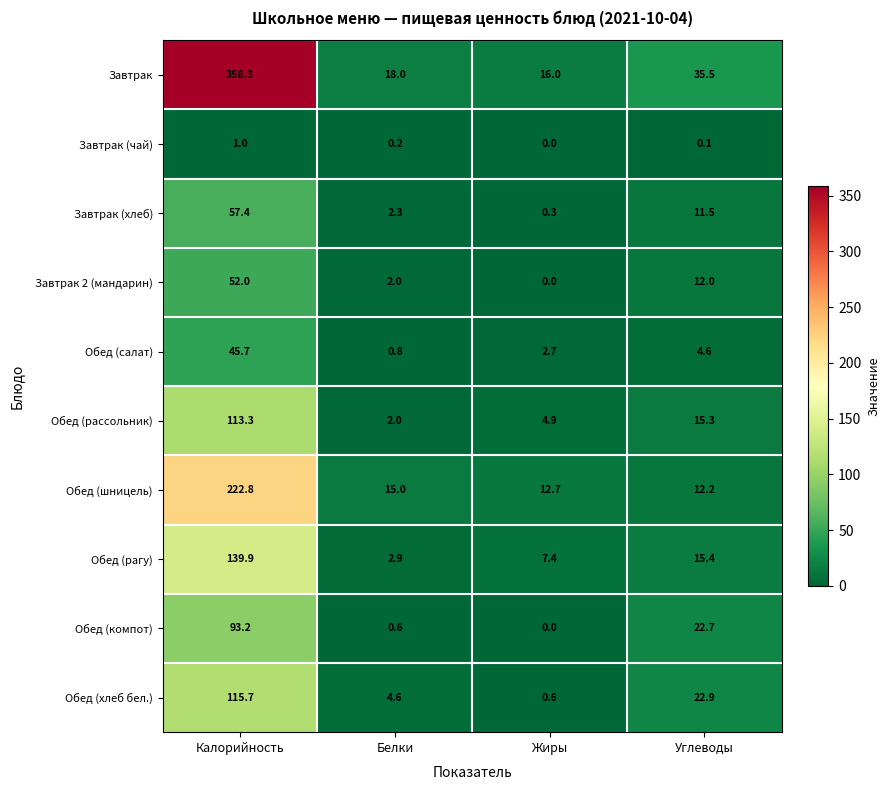

Where does the Завтрак (хлеб) series first go above 11?

Калорийность